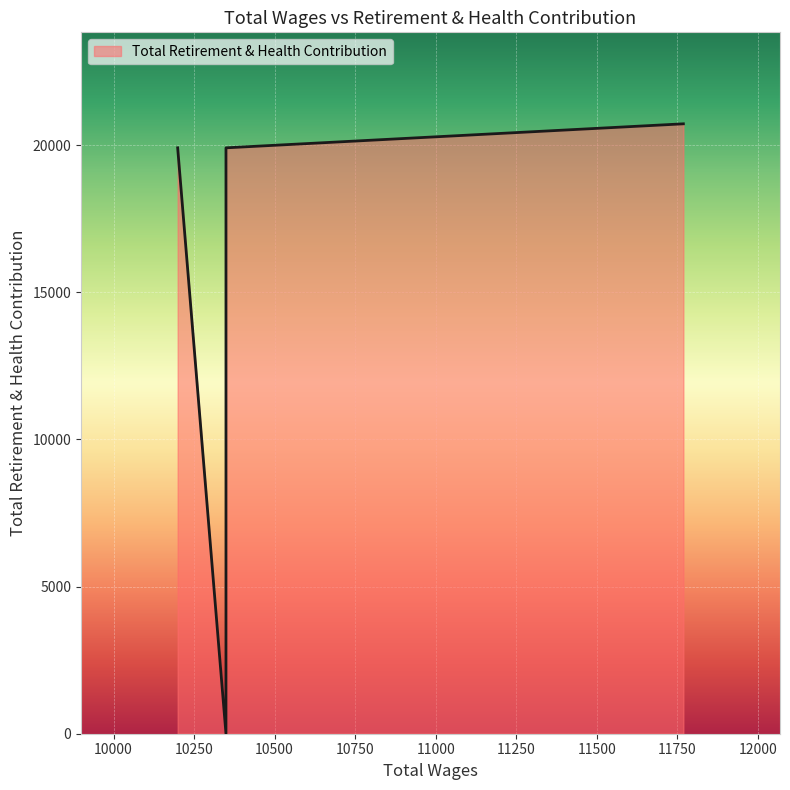

How many lines are shown in the chart?

1